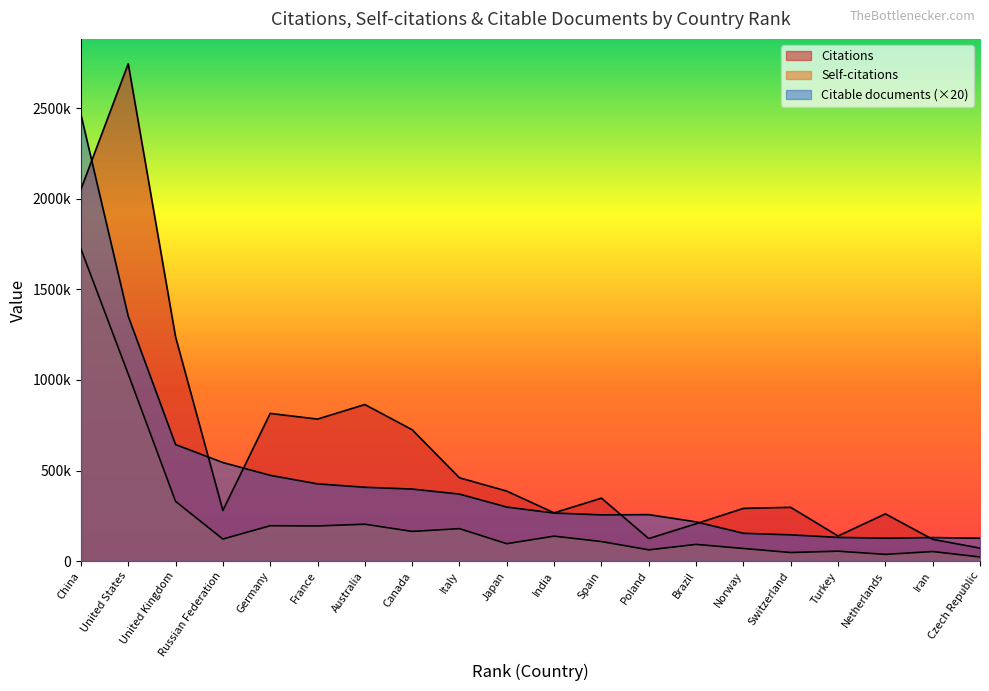

Count the number of categories in the chart.

20